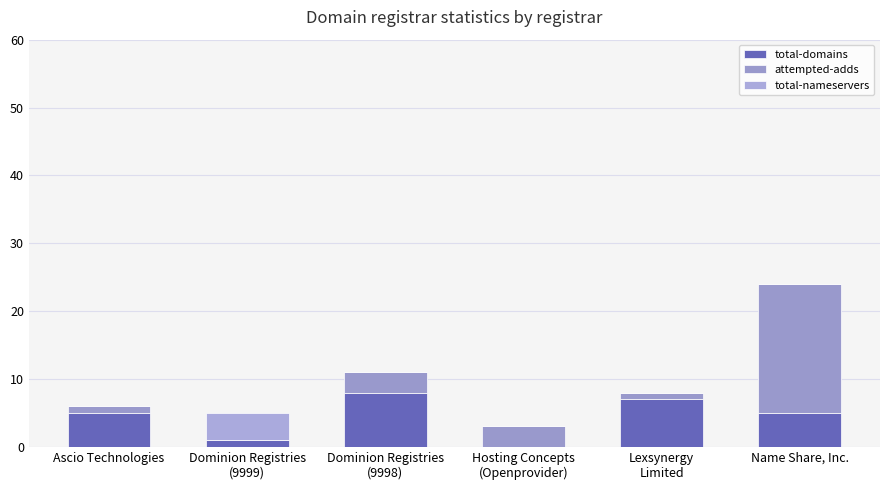

Count the number of data series in this chart.

3